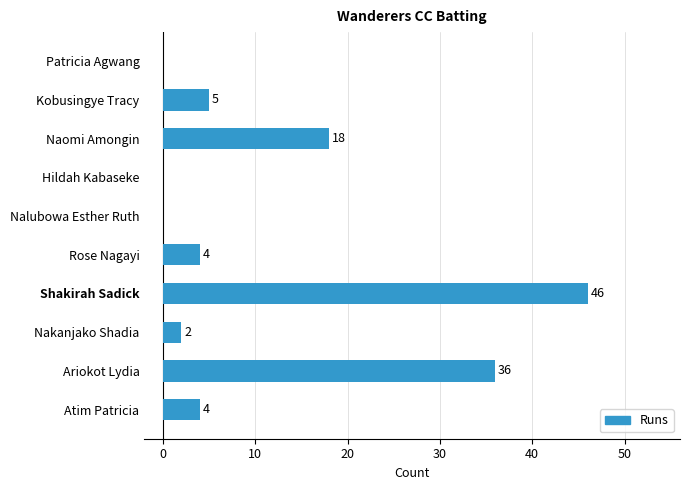

How many data points does each series have?

10